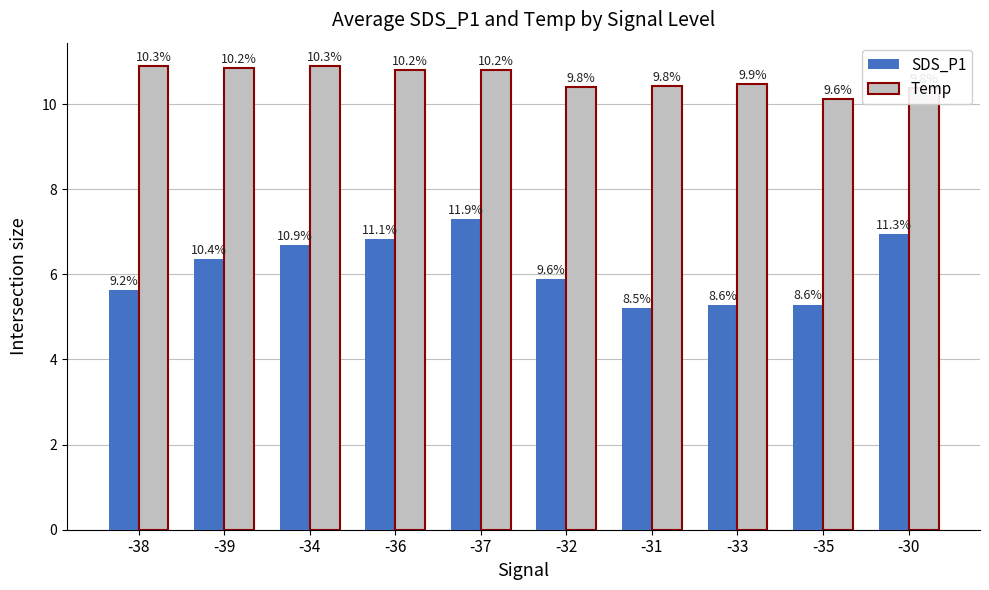

What are all the series names shown in the legend?

SDS_P1, Temp